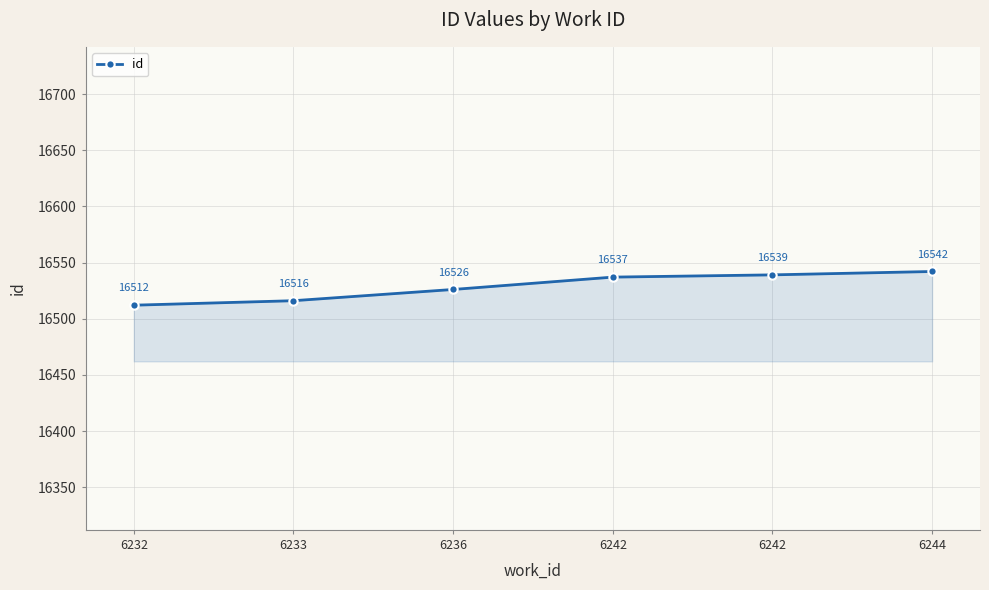

True or false: the data has more than 0 interior local peaks.

False